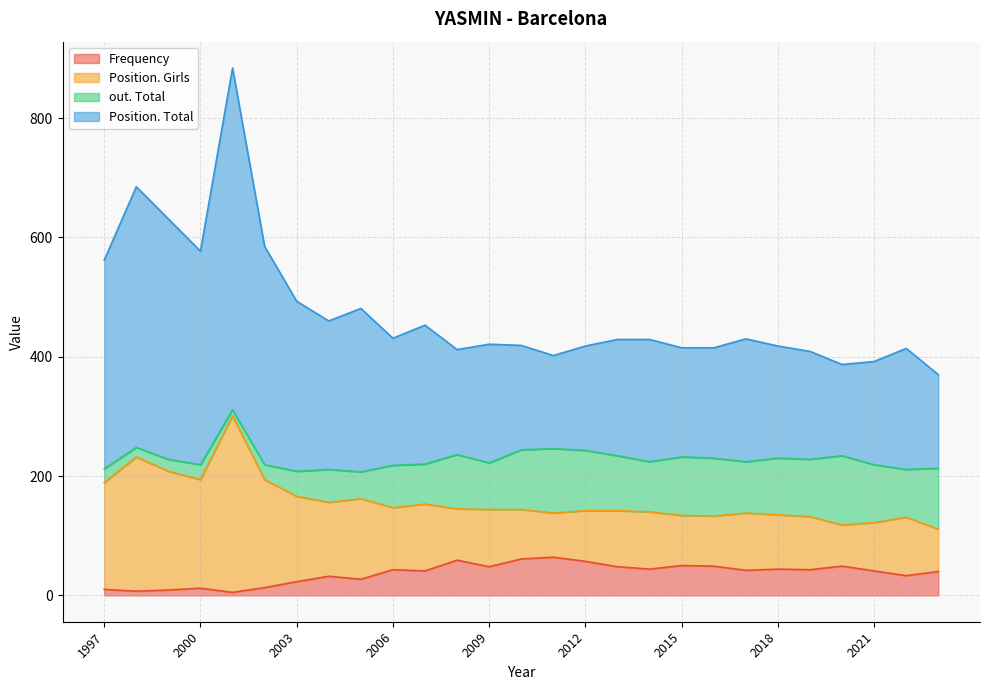

What is the average value of the Position. Total series?

246